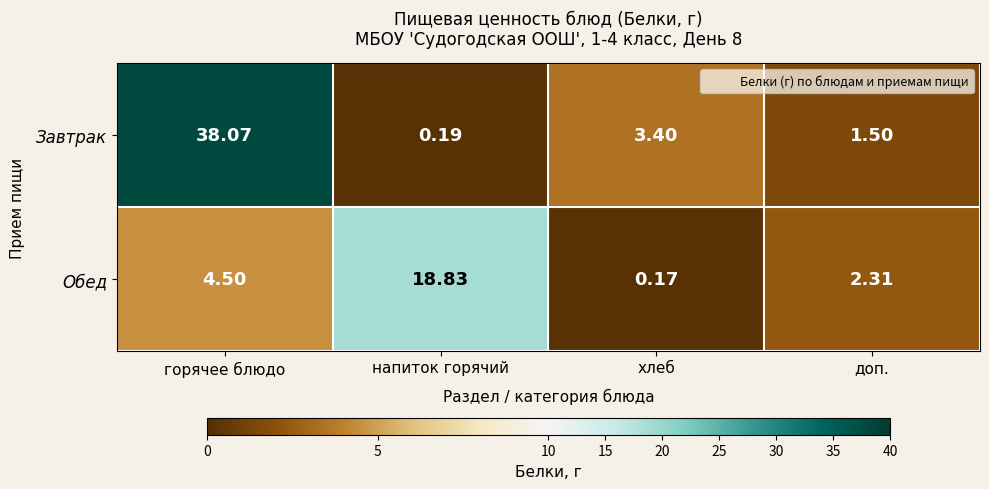

What is the maximum value shown in the chart?

38.1